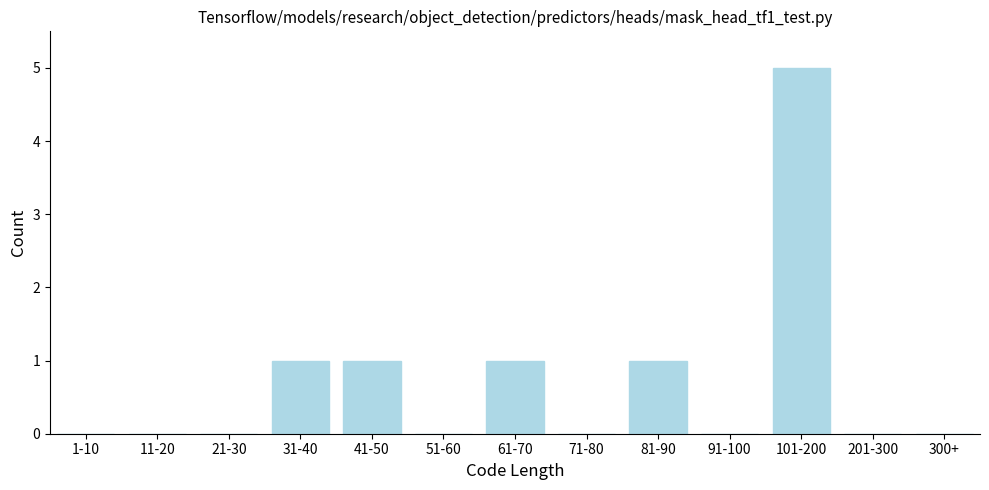

Reading left to right, list all the values displayed in this chart.

1-10=0	11-20=0	21-30=0	31-40=1	41-50=1	51-60=0	61-70=1	71-80=0	81-90=1	91-100=0	101-200=5	201-300=0	300+=0